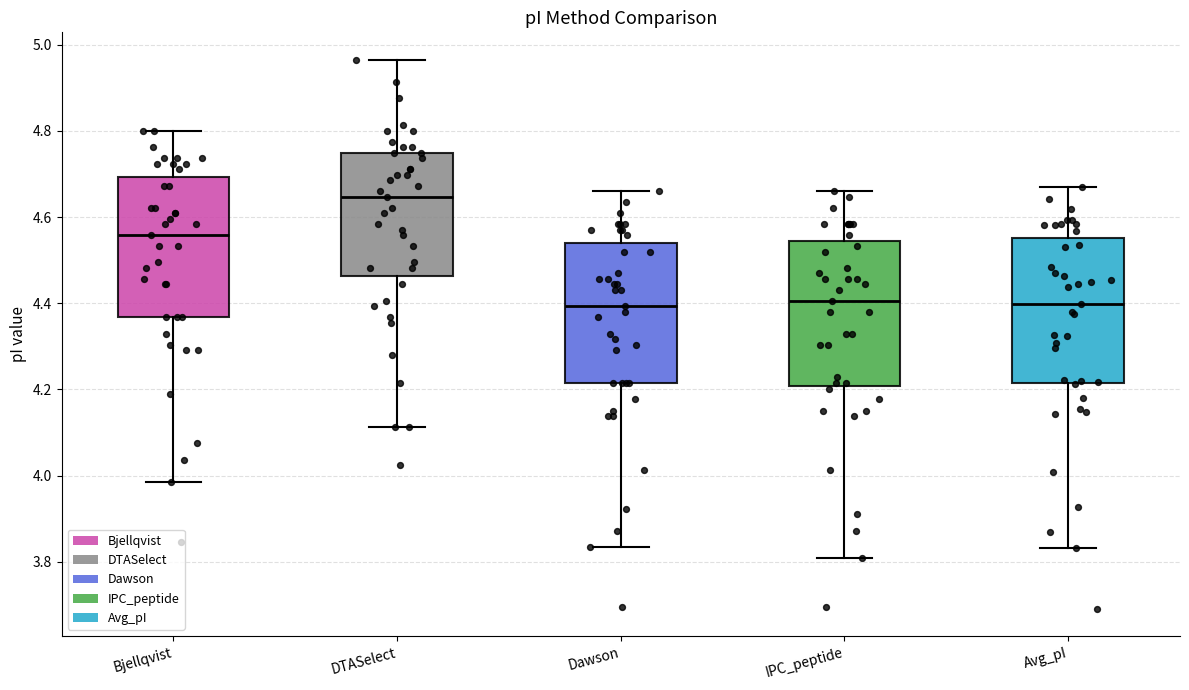

Reading left to right, transcribe this box plot: for each box, give where its median line is, the range the box spans, and where its two whiskers end, as read against the y-axis. The values are not printed on the chart, so give them approximately, as read against the axis.

Bjellqvist: median 4.56, box 4.36 to 4.70, whiskers 3.98 to 4.80
DTASelect: median 4.64, box 4.46 to 4.74, whiskers 4.12 to 4.96
Dawson: median 4.40, box 4.22 to 4.54, whiskers 3.84 to 4.66
IPC_peptide: median 4.40, box 4.20 to 4.54, whiskers 3.80 to 4.66
Avg_pI: median 4.40, box 4.22 to 4.56, whiskers 3.84 to 4.66